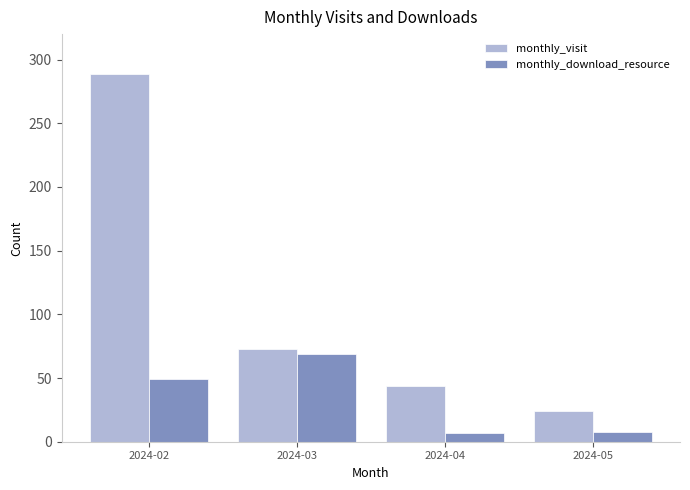

How many categories are shown in the chart?

4